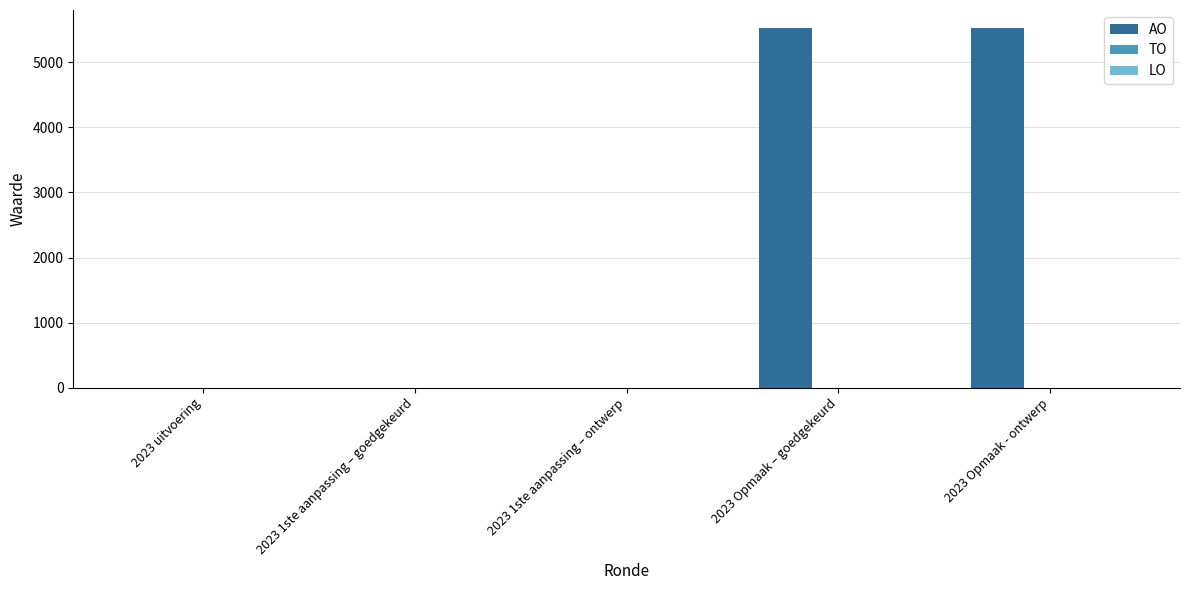

Is it true that the value at 2023 uitvoering is 0?

True